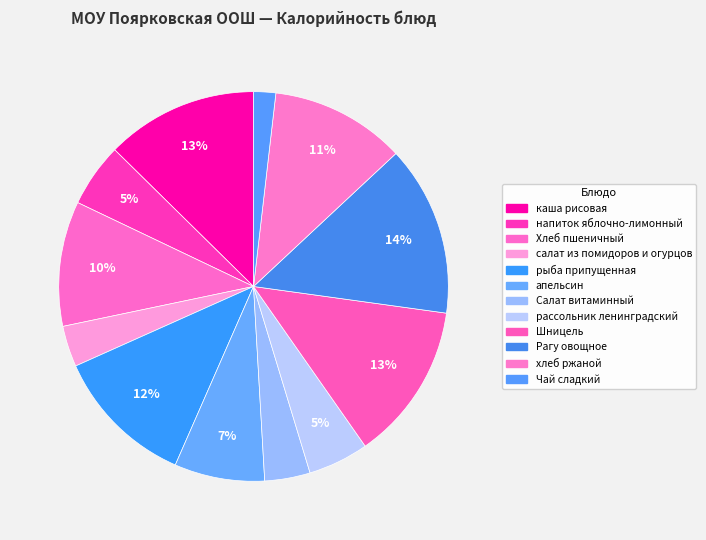

Which slice is the smallest?

Чай сладкий